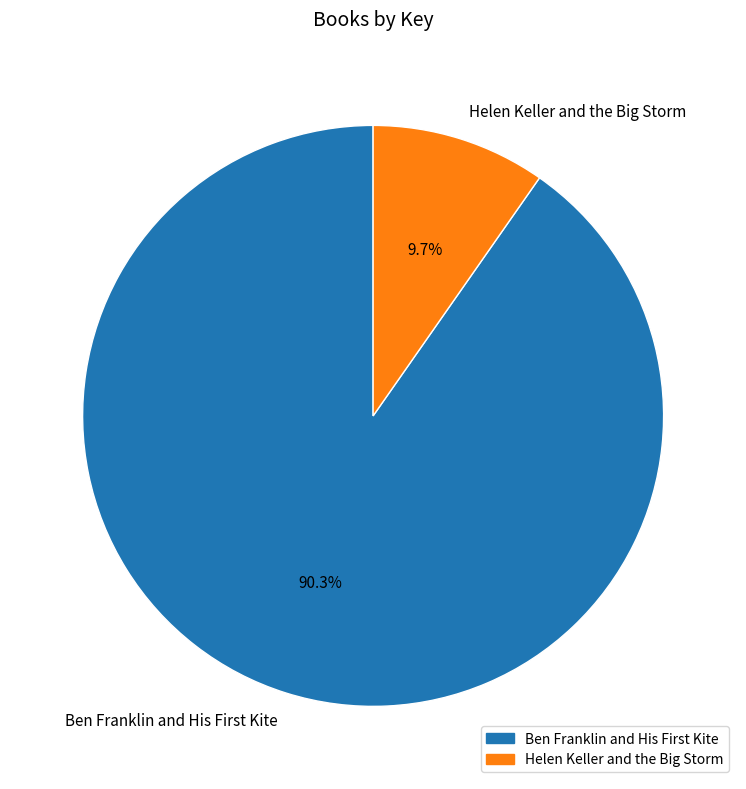

Rank the categories by value from lowest to highest.

Helen Keller and the Big Storm, Ben Franklin and His First Kite